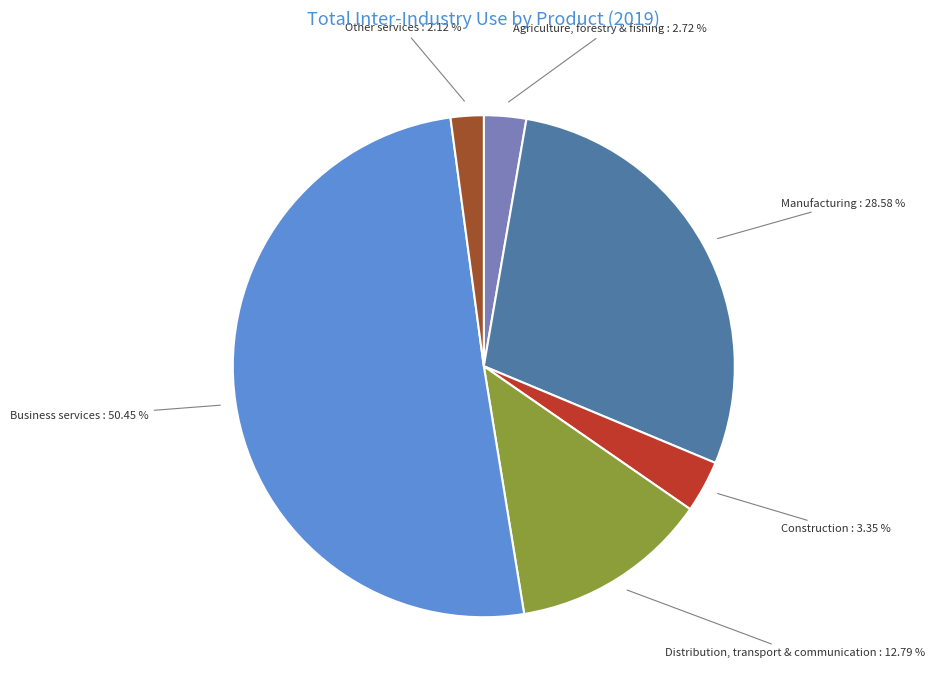

To the nearest percent, what portion does Manufacturing represent?

29%